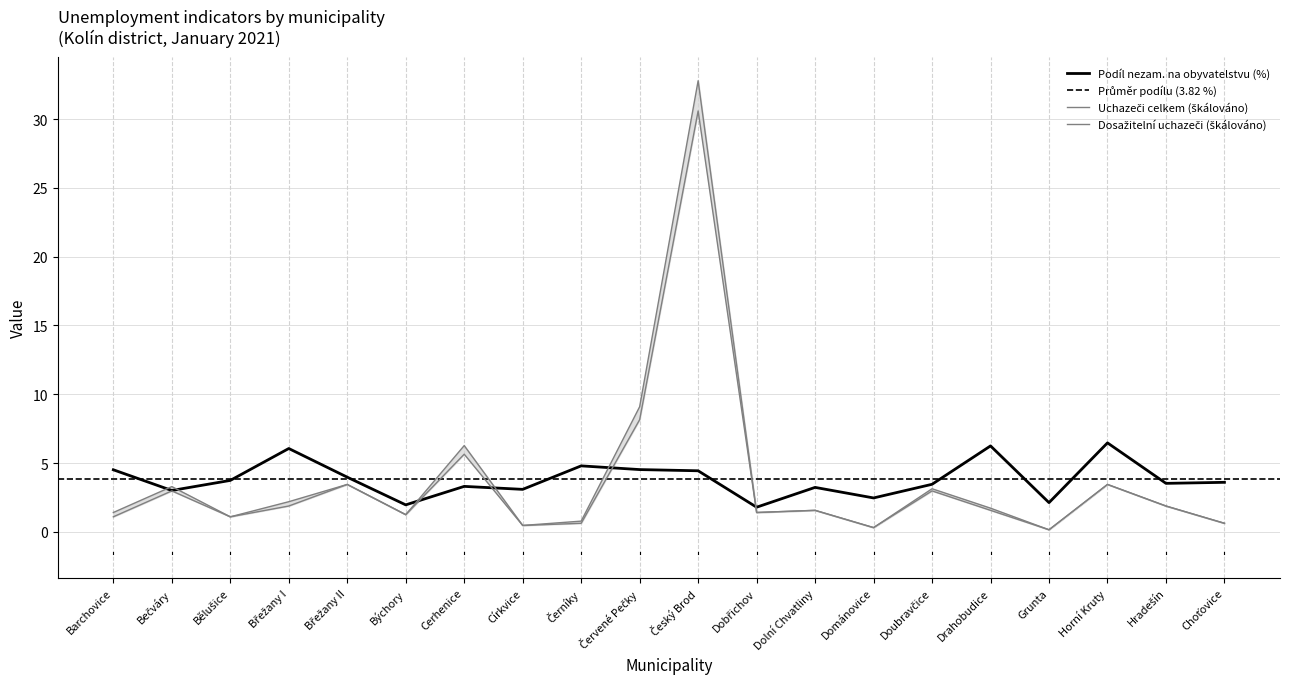

What is the value of the Uchazeči celkem (norm) point at the 6th from the left?

1.3